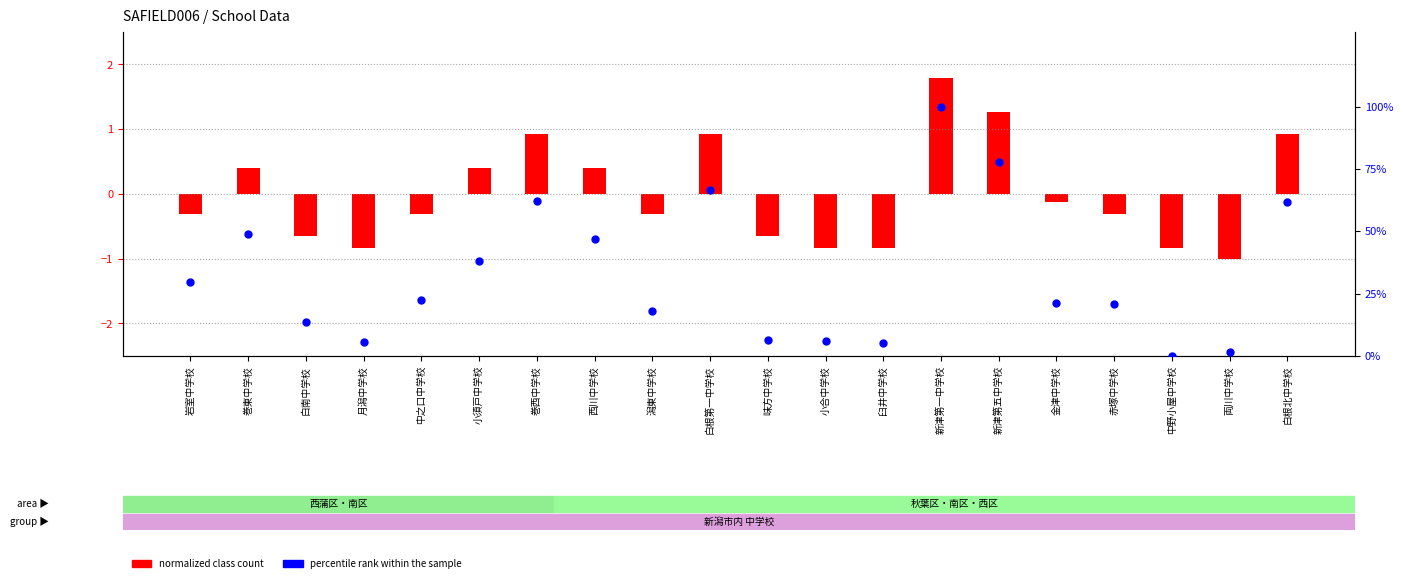

At how many categories does at least one series exceed 49?

6